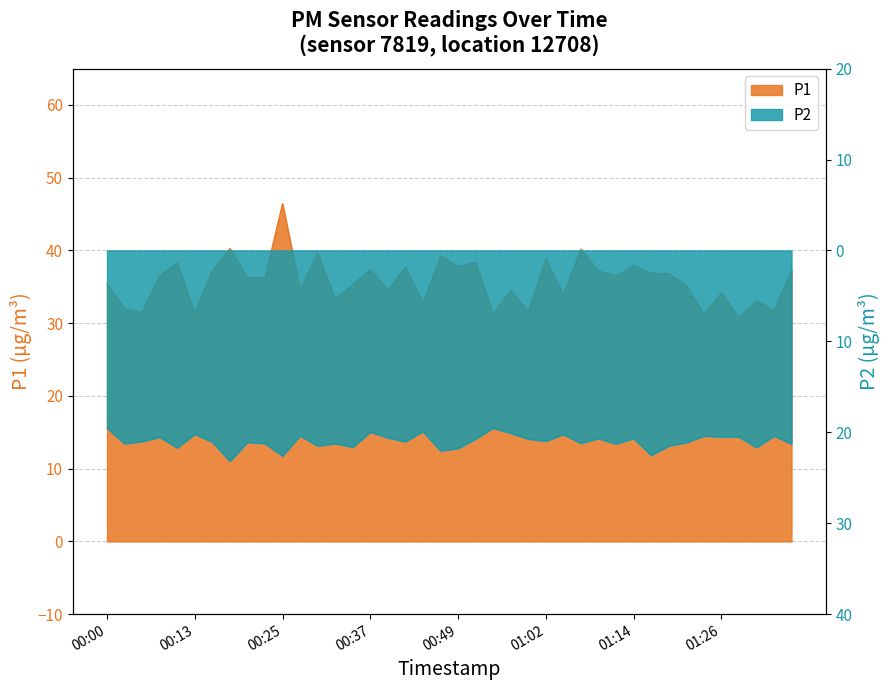

Between 00:54 and 01:29, which series saw the biggest shift?

P2